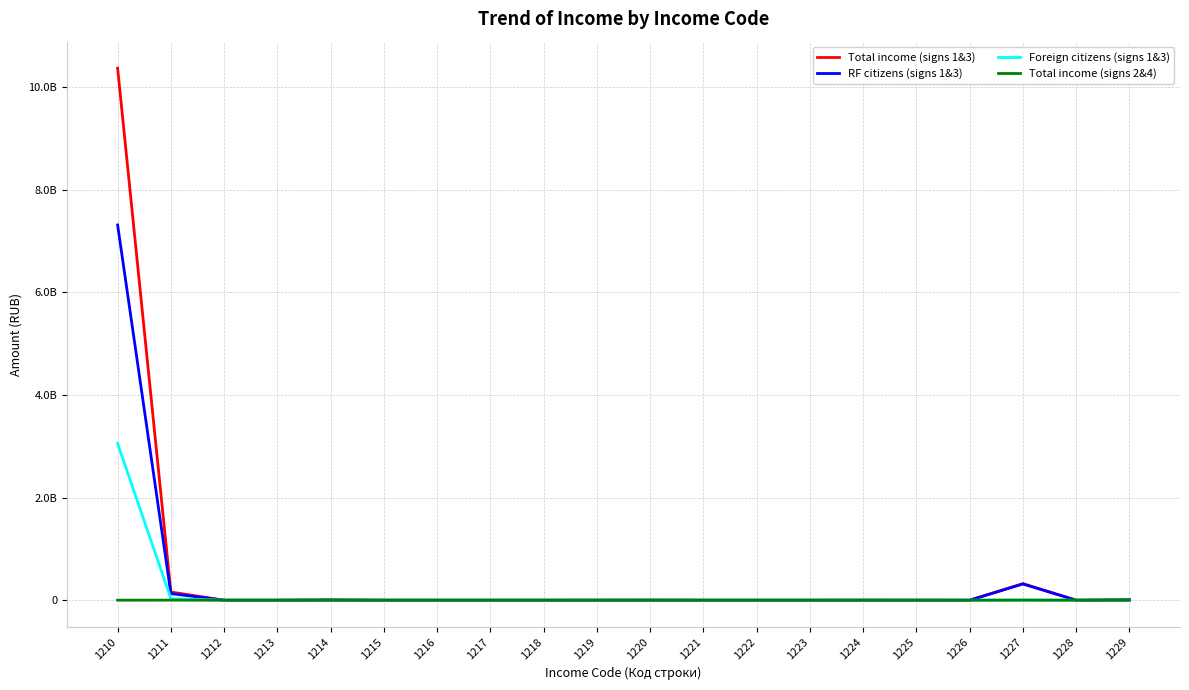

Does the chart have visible grid lines?

Yes